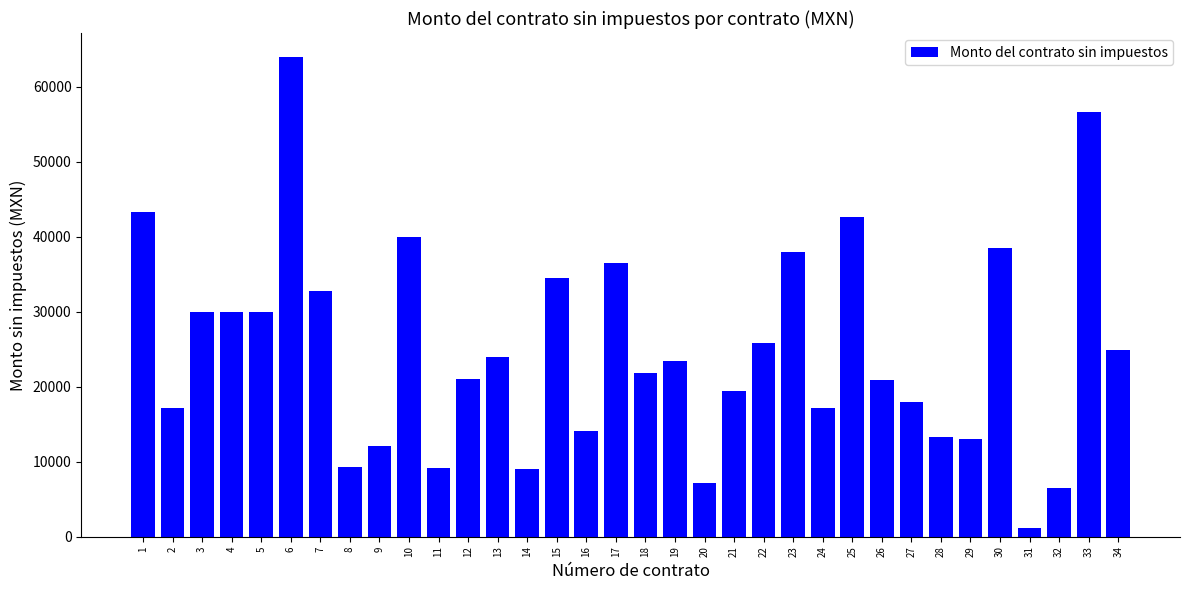

The chart shows a value of 5527.9 at 28. True or false?

False